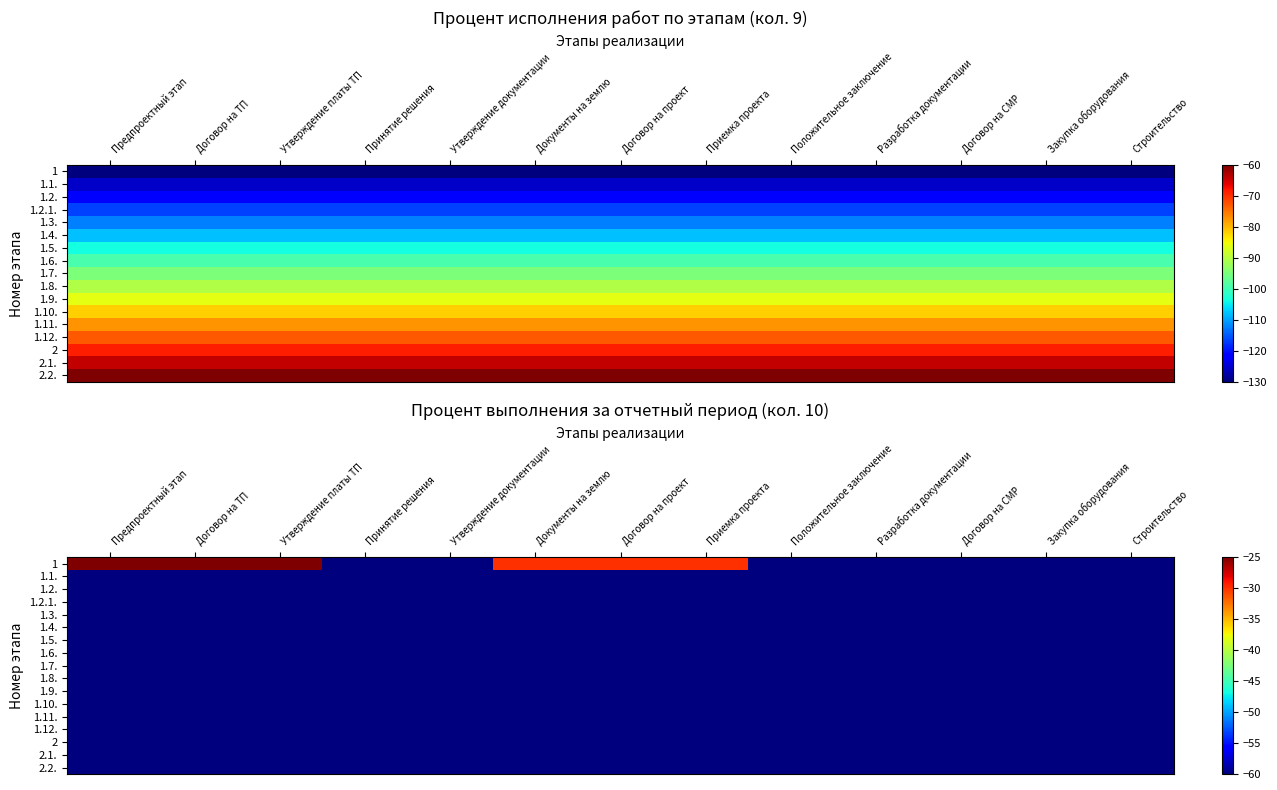

True or false: 1.10. has a value of -60 at Положительное заключение.

True